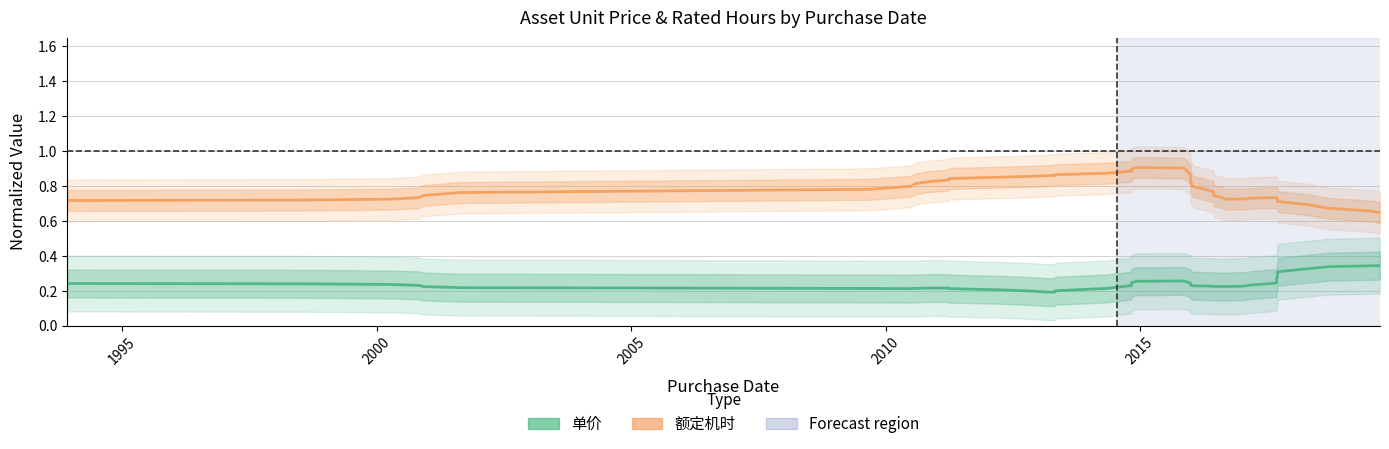

What is the difference between the maximum and second lowest values in the 额定机时 (normalized) series?

0.2